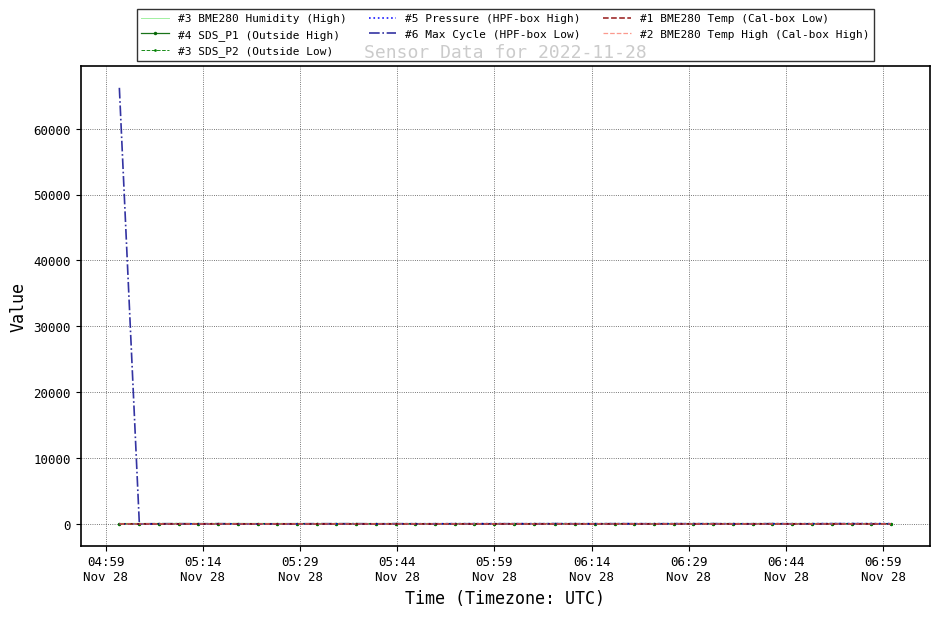

How many distinct data groups are displayed?

7